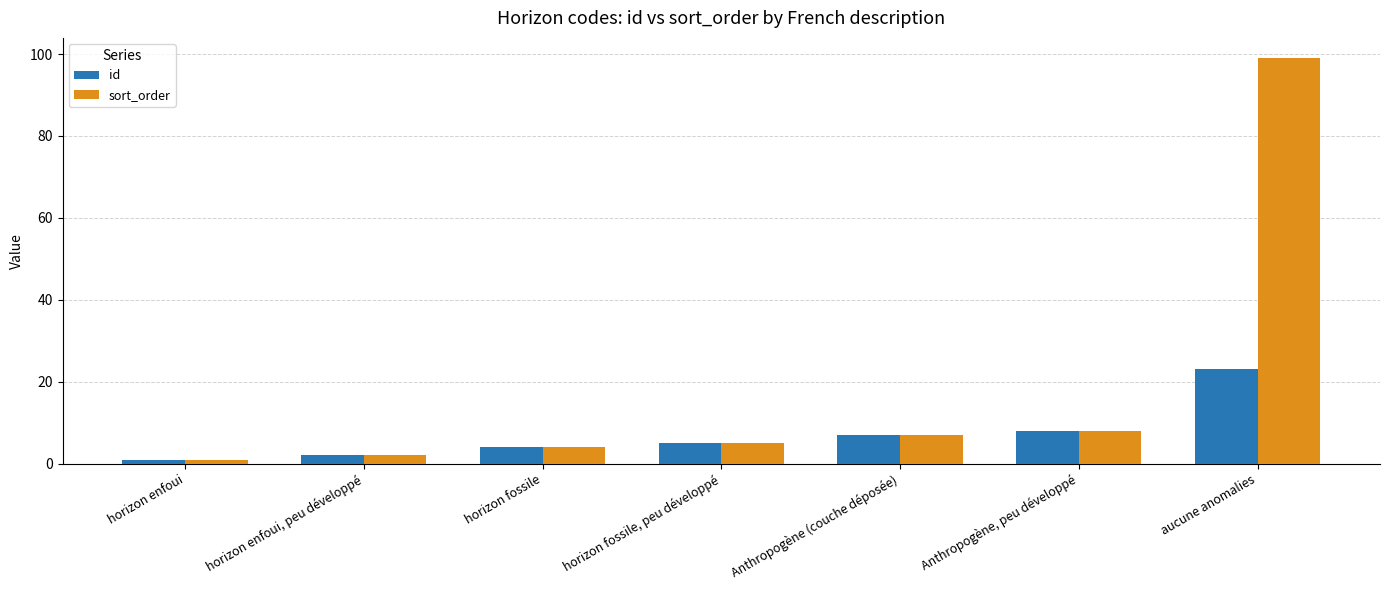

What is the average value of the id series?

7